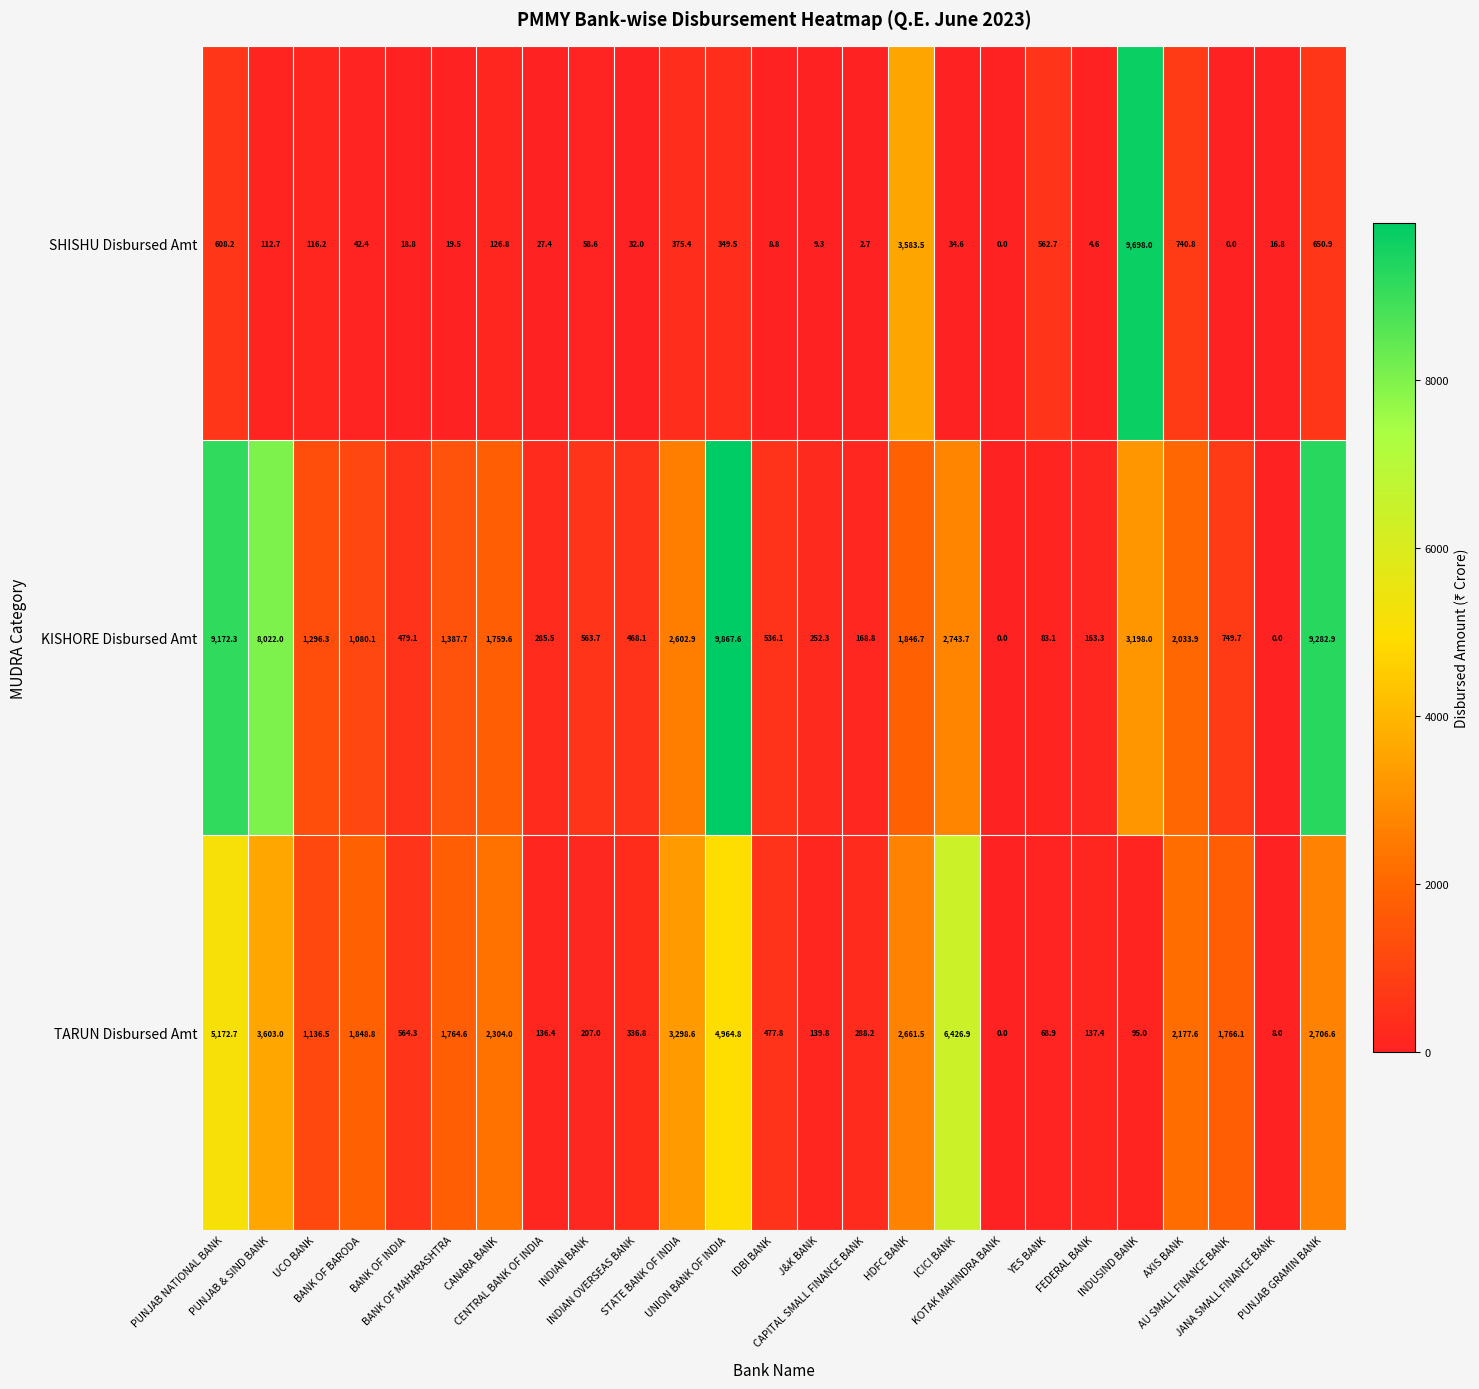

Which label corresponds to the largest value in the chart?

UNION BANK OF INDIA